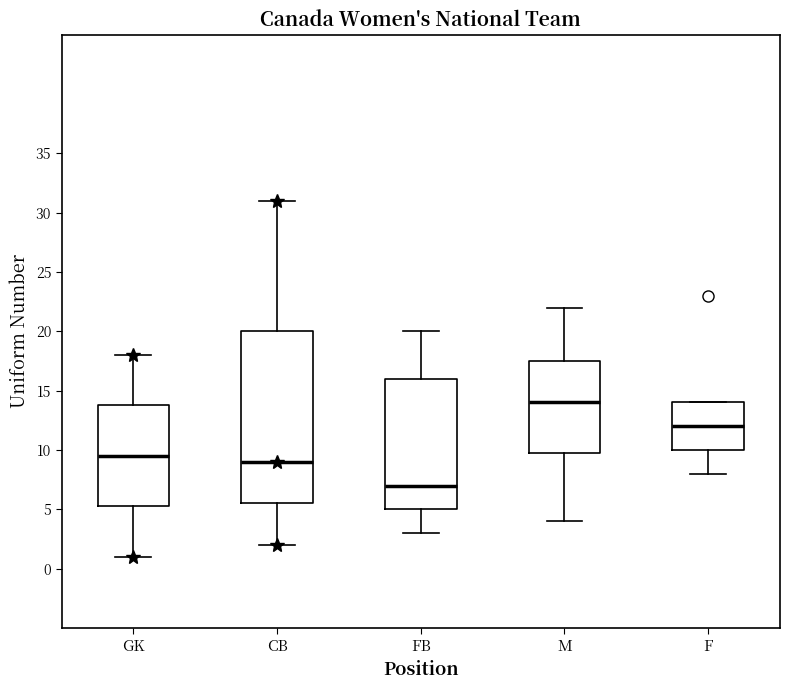

Where does the lower whisker of the box for GK end on the y-axis? The values are not printed on the chart, so give them approximately, as read against the axis.

1.0